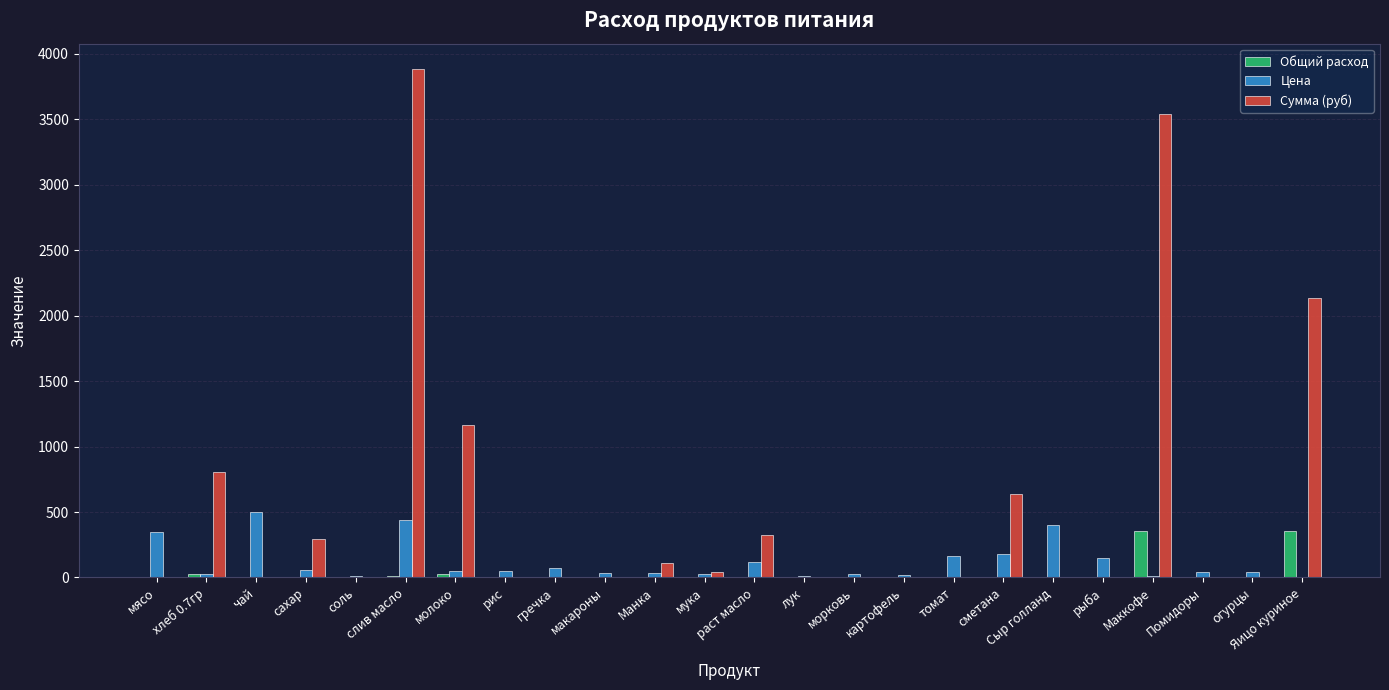

How many groups of bars are there?

24